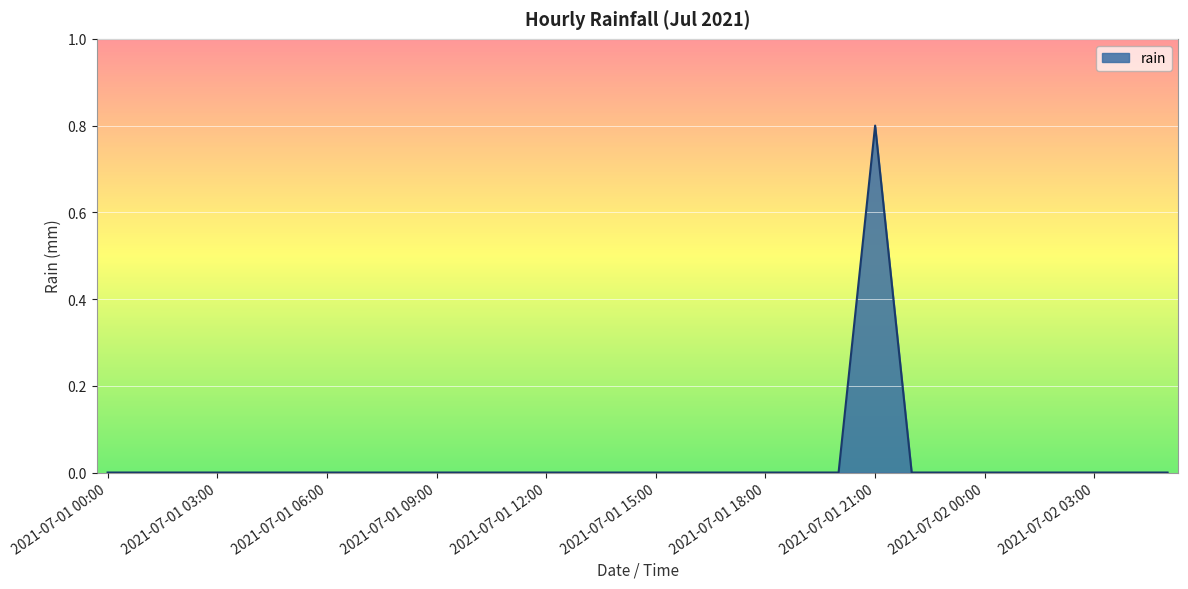

Reading left to right, what are all the values shown in this chart?

0.0	0.0	0.0	0.0	0.0	0.0	0.0	0.0	0.0	0.0	0.0	0.0	0.0	0.0	0.0	0.0	0.0	0.0	0.0	0.0	0.0	0.8	0.0	0.0	0.0	0.0	0.0	0.0	0.0	0.0